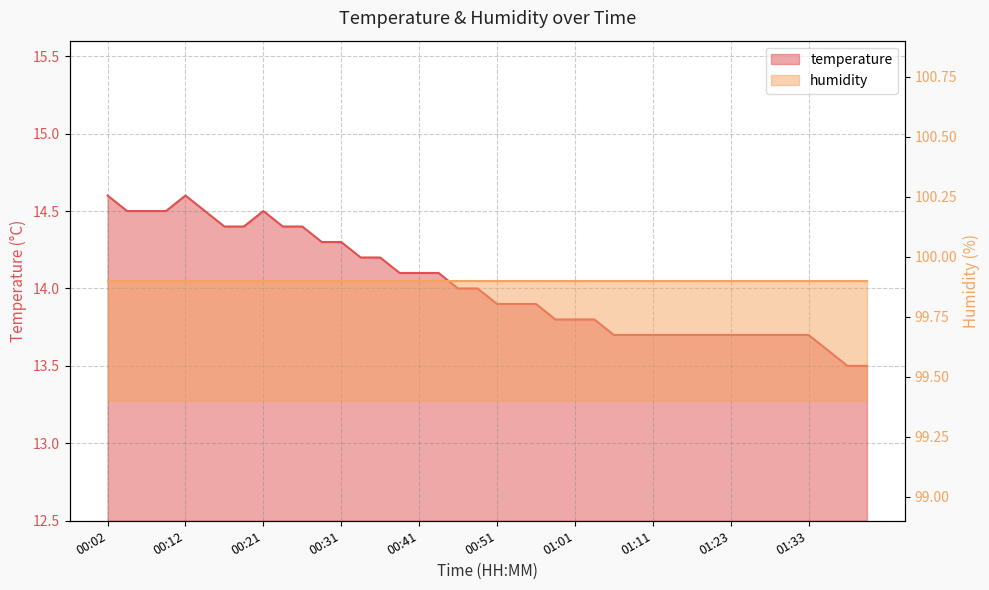

What is the sum of the values at 00:24 and 00:17?

28.8